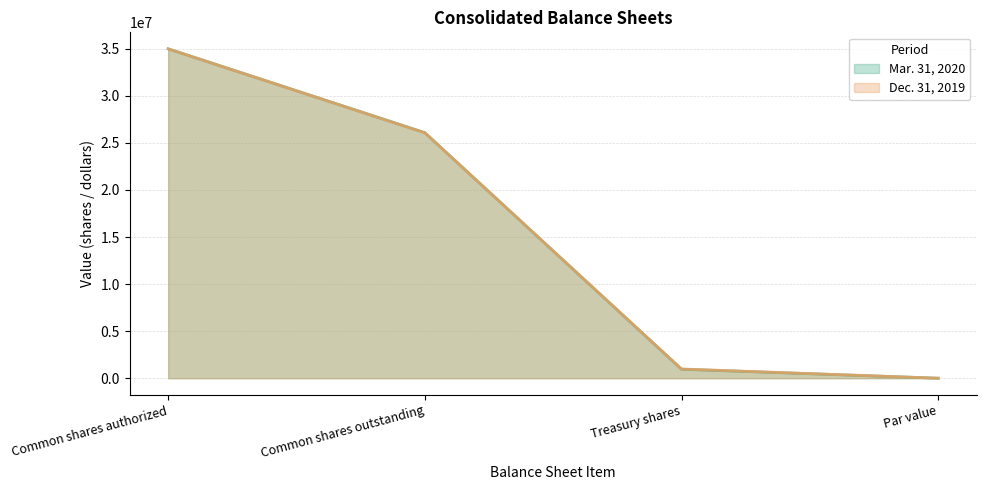

Rank the categories by Dec. 31, 2019 value from lowest to highest.

Par value, Treasury shares, Common shares outstanding, Common shares authorized